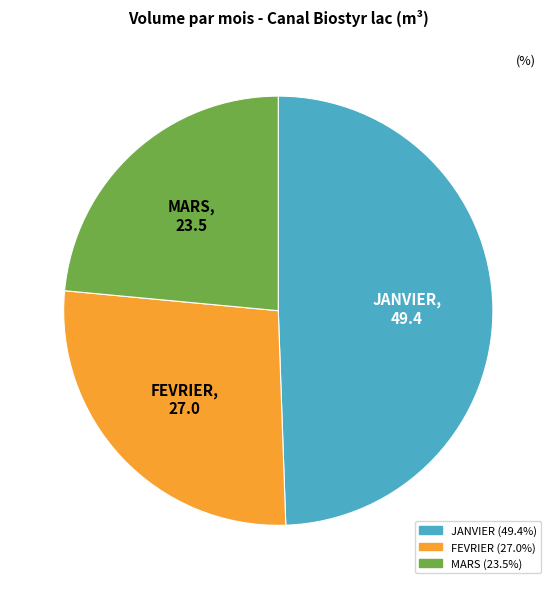

Do MARS and JANVIER together represent more than half of the pie?

Yes